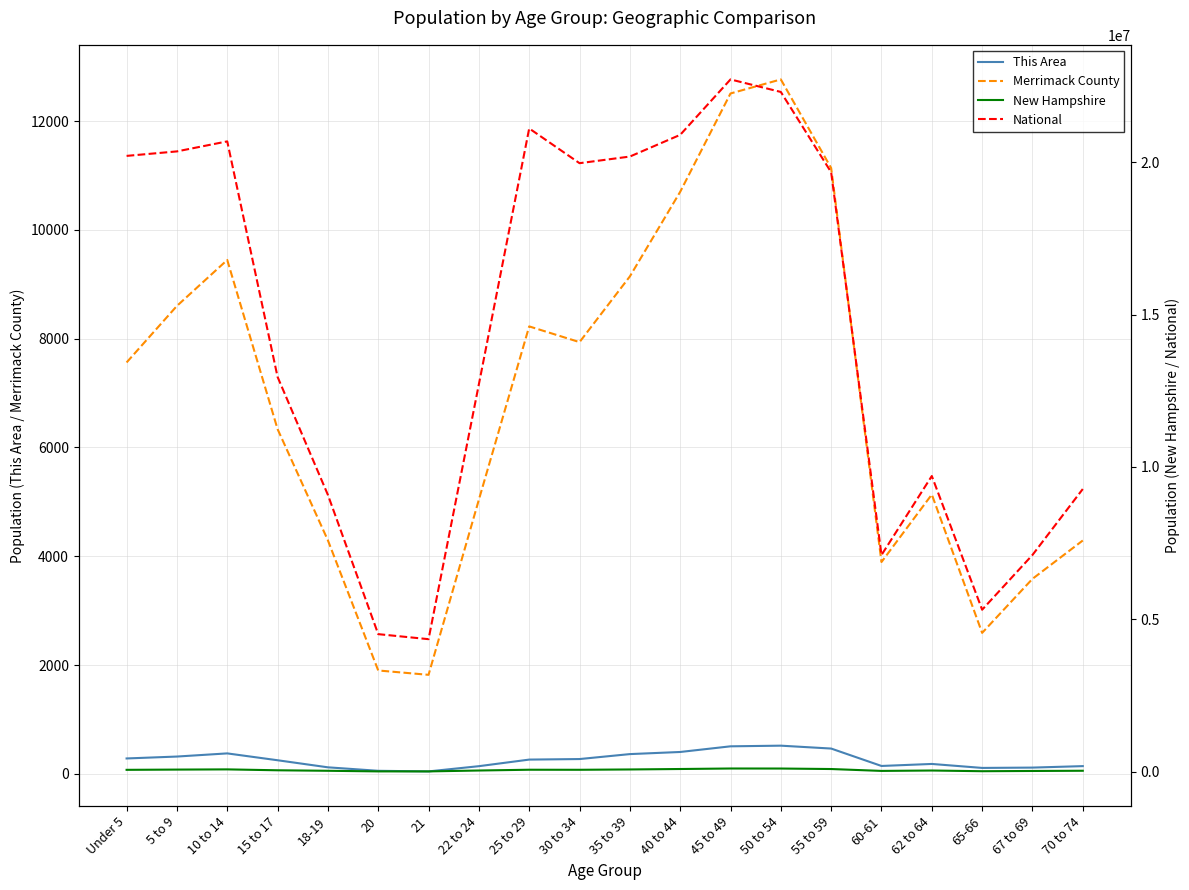

What is the maximum value for This Area?

519